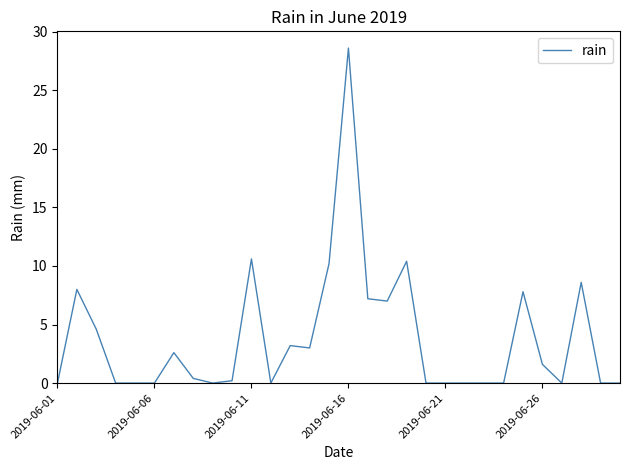

What is the maximum value shown in the chart?

28.6